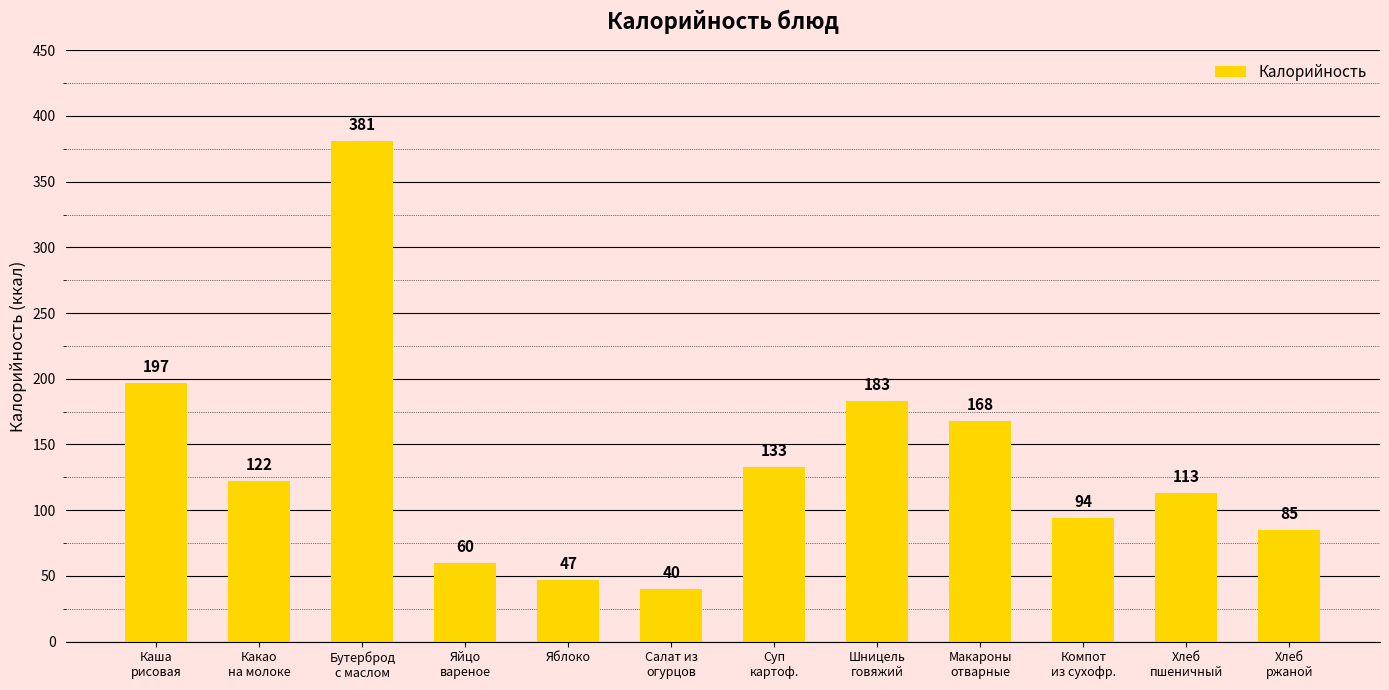

What is the difference between the values at Хлеб
пшеничный and Макароны
отварные?

55